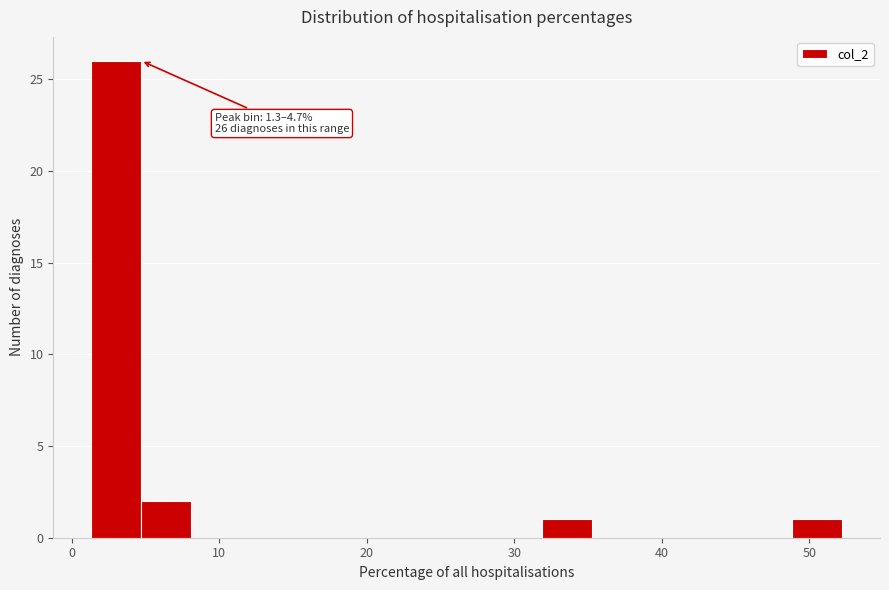

Around what value on the x-axis is the tallest bar? Give the approximate position of its centre, as read against the axis.

3